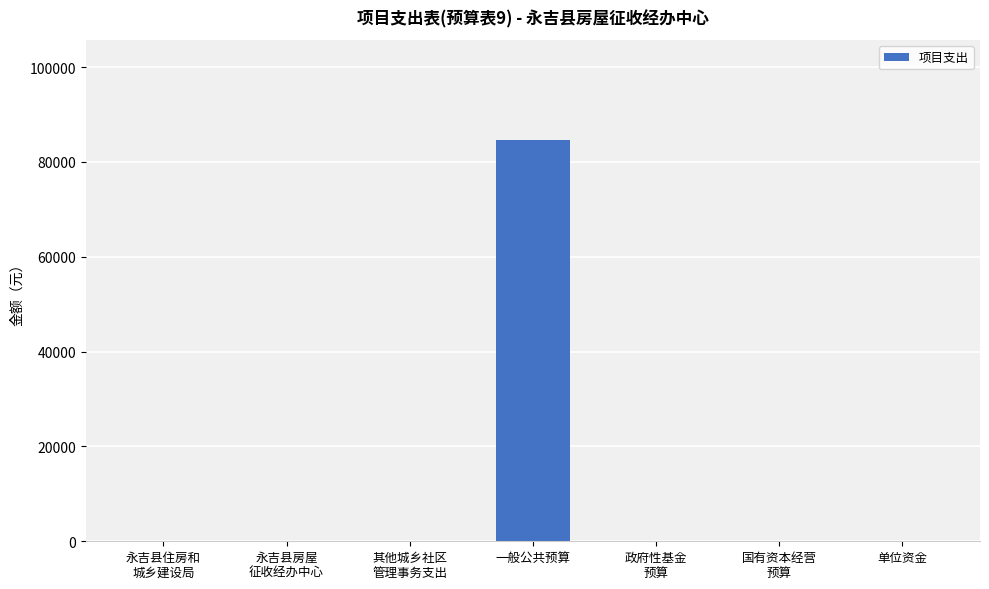

Does the chart contain stacked bars?

No